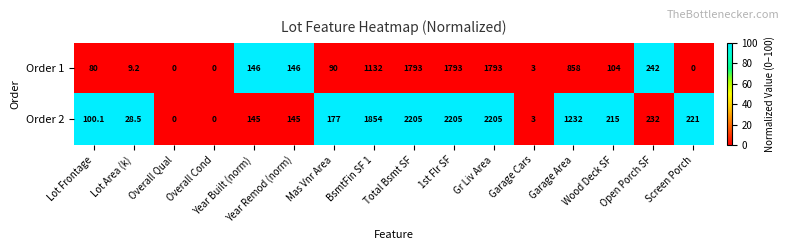

What is the greatest value displayed?

2205.0